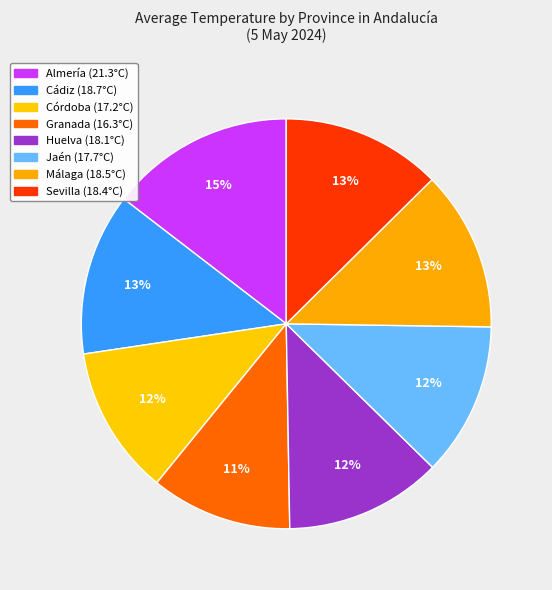

Does Córdoba represent more than half of the total?

No